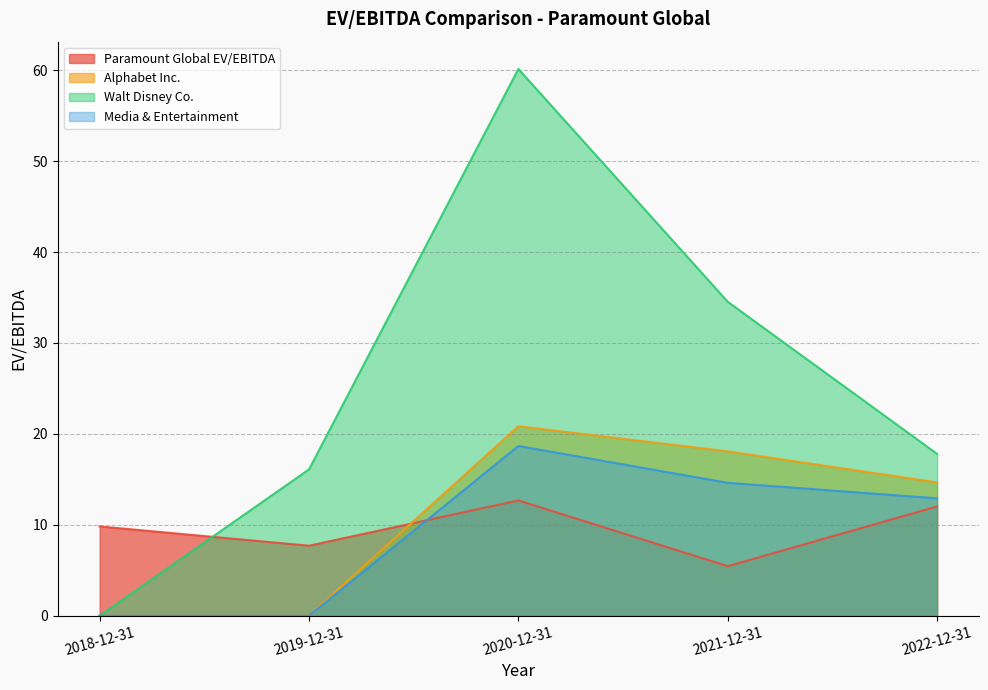

True or false: Alphabet Inc. has a value of 32.2 at 2020-12-31.

False